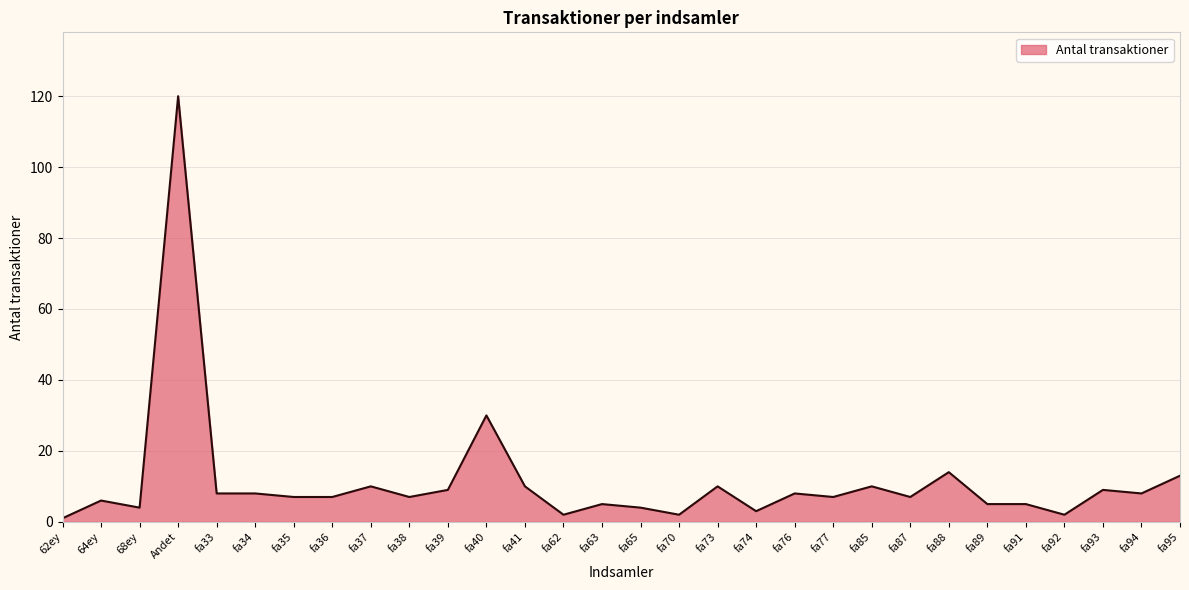

What position from the right is fa35?

24